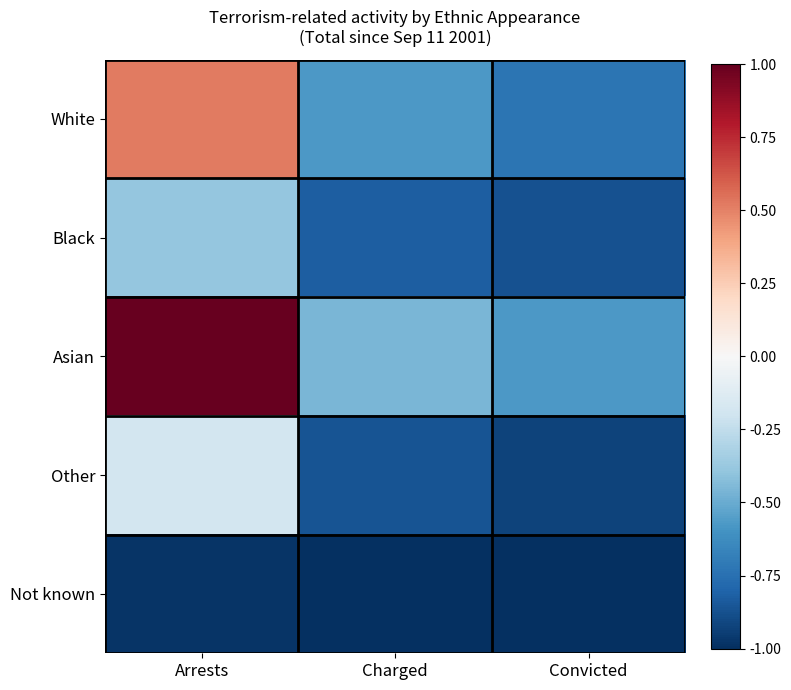

What is the spread (max minus min) of values at Charged?

0.5